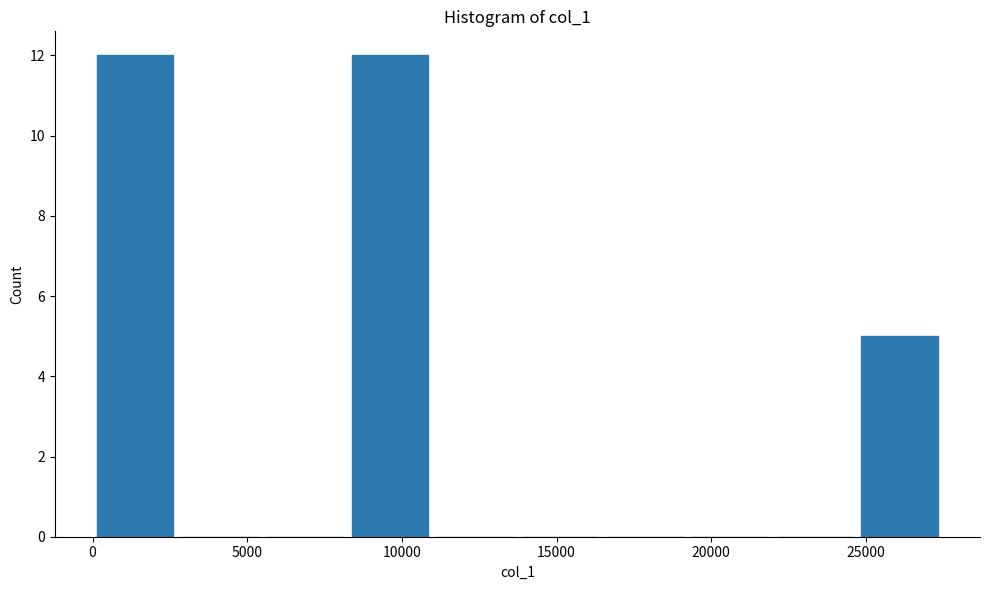

Reading left to right, list every bar in this chart as the range it spans on the x-axis followed by its height. Neither the bar edges nor the heights are printed on the chart, so give them approximately, as read against the axes.

0 to 2500: 12
2500 to 5500: 0
5500 to 8000: 0
8000 to 11000: 12
11000 to 13500: 0
13500 to 16500: 0
16500 to 19000: 0
19000 to 22000: 0
22000 to 24500: 0
24500 to 27500: 5